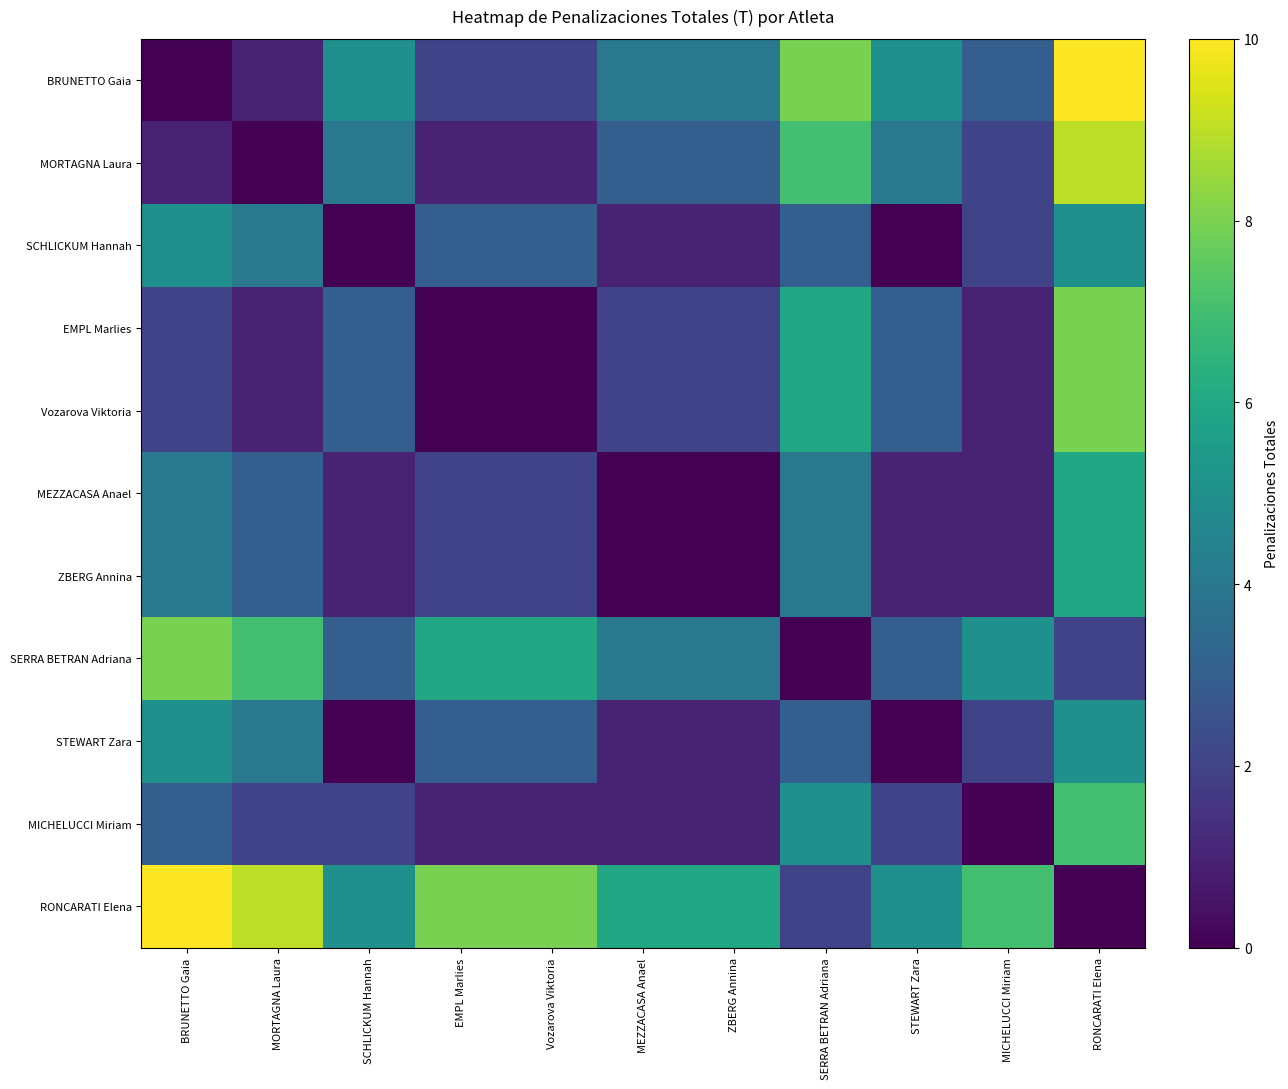

Which has a higher value, STEWART Zara or EMPL Marlies?

STEWART Zara